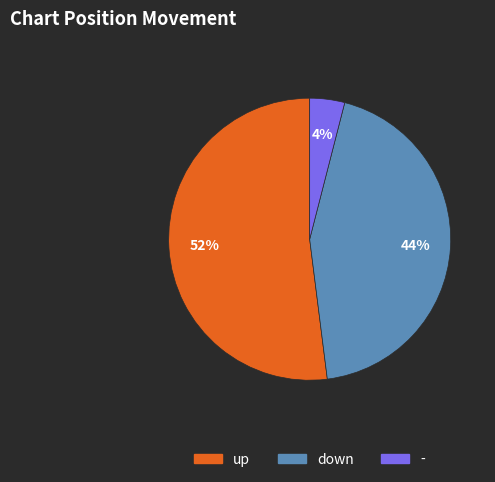

Is the sum of - and up greater than half?

Yes